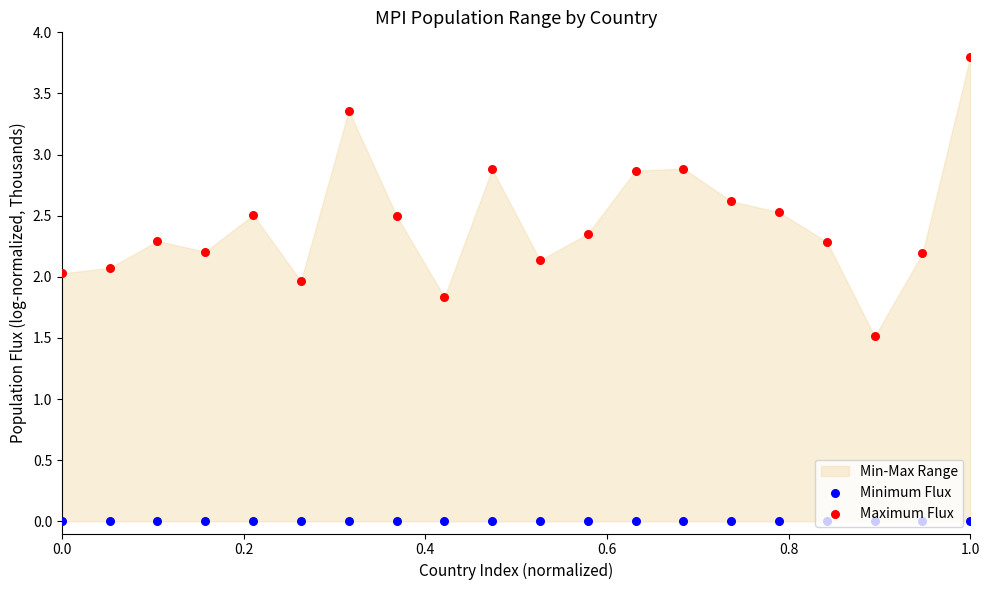

Which series reaches the minimum Y coordinate?

Minimum Flux